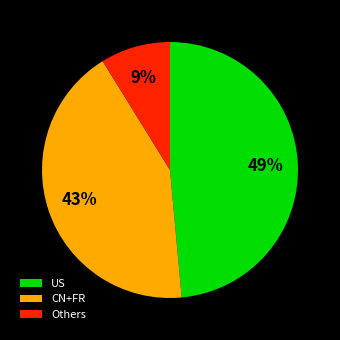

To the nearest percent, what is the difference between the largest and smallest slice percentages?

40%